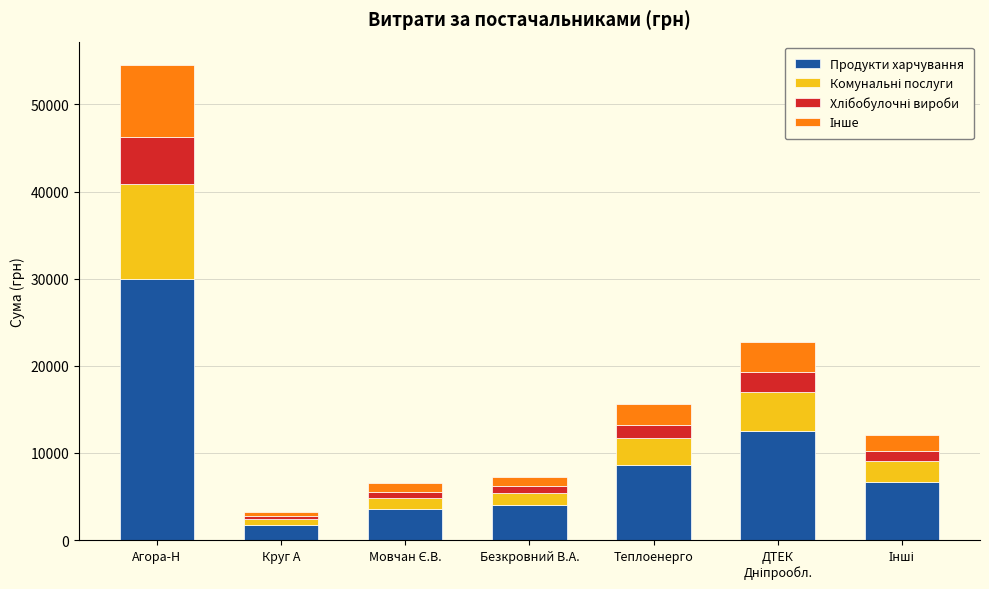

True or false: Продукти харчування has a value of 12896.7 at Теплоенерго.

False